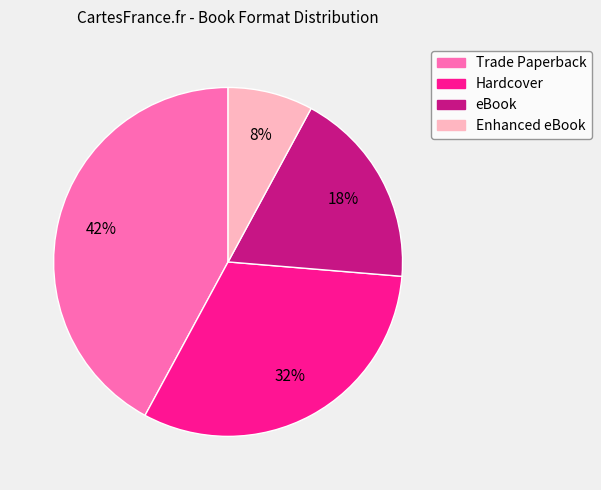

To the nearest percent, what is the combined percentage of Trade Paperback and Enhanced eBook?

50%